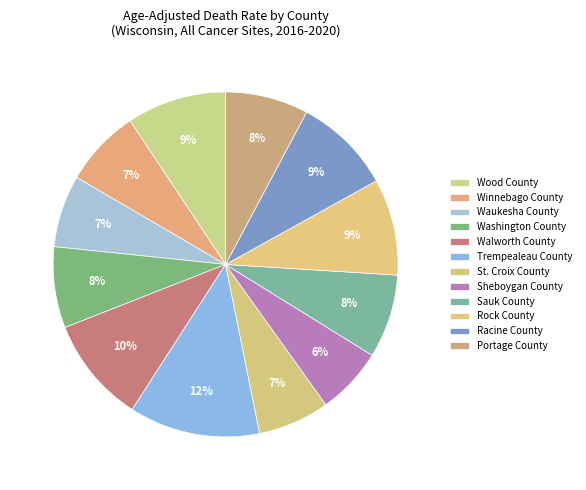

How many segments does this pie chart have?

12